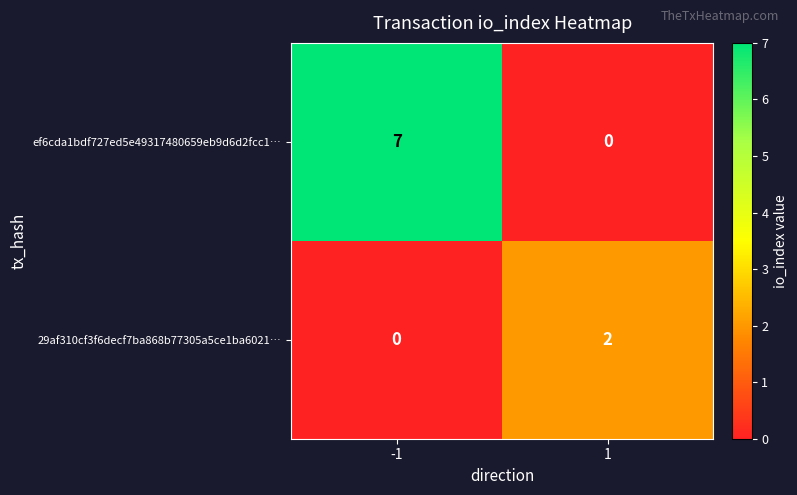

Rank the series by their maximum value, from lowest to highest.

29af310cf3f6decf7ba868b77305a5ce1ba6021…, ef6cda1bdf727ed5e49317480659eb9d6d2fcc1…